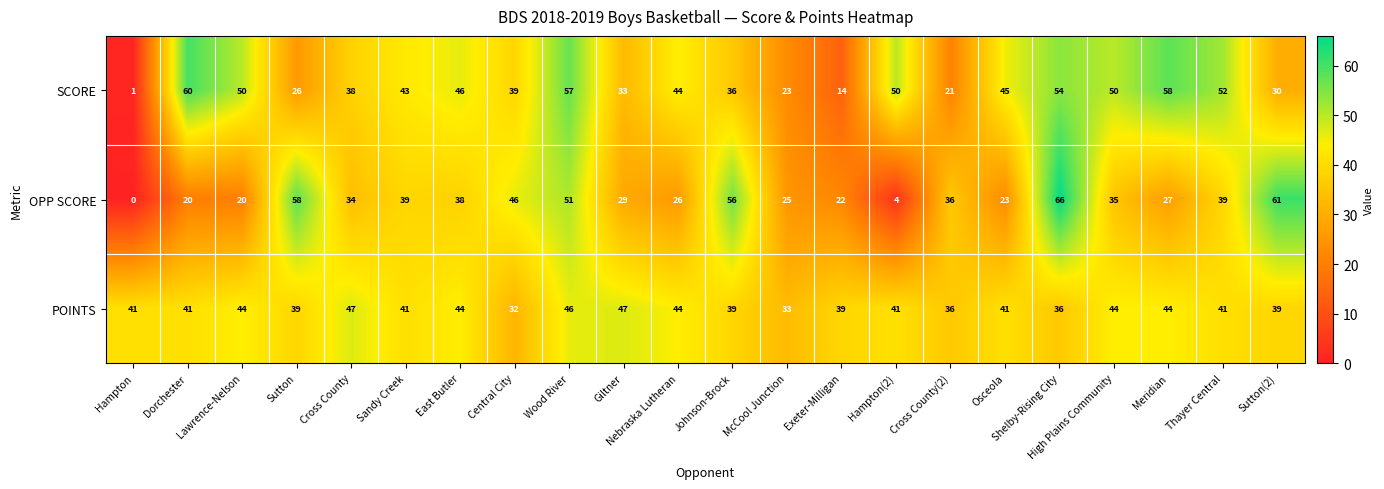

What is the average value of the OPP SCORE series?

34